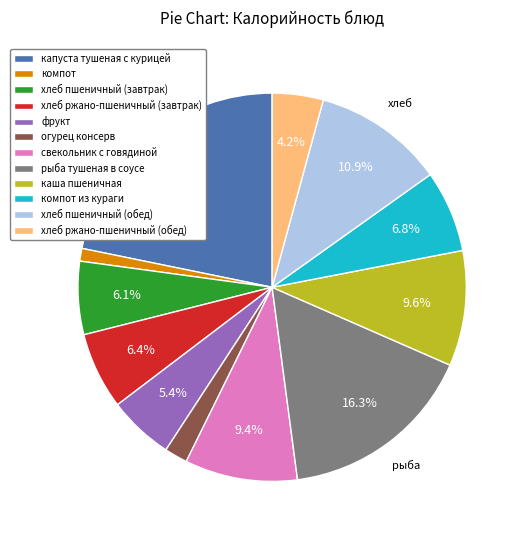

To the nearest percent, what is the difference between the фрукт and хлеб пшеничный (завтрак) slice percentages?

1%